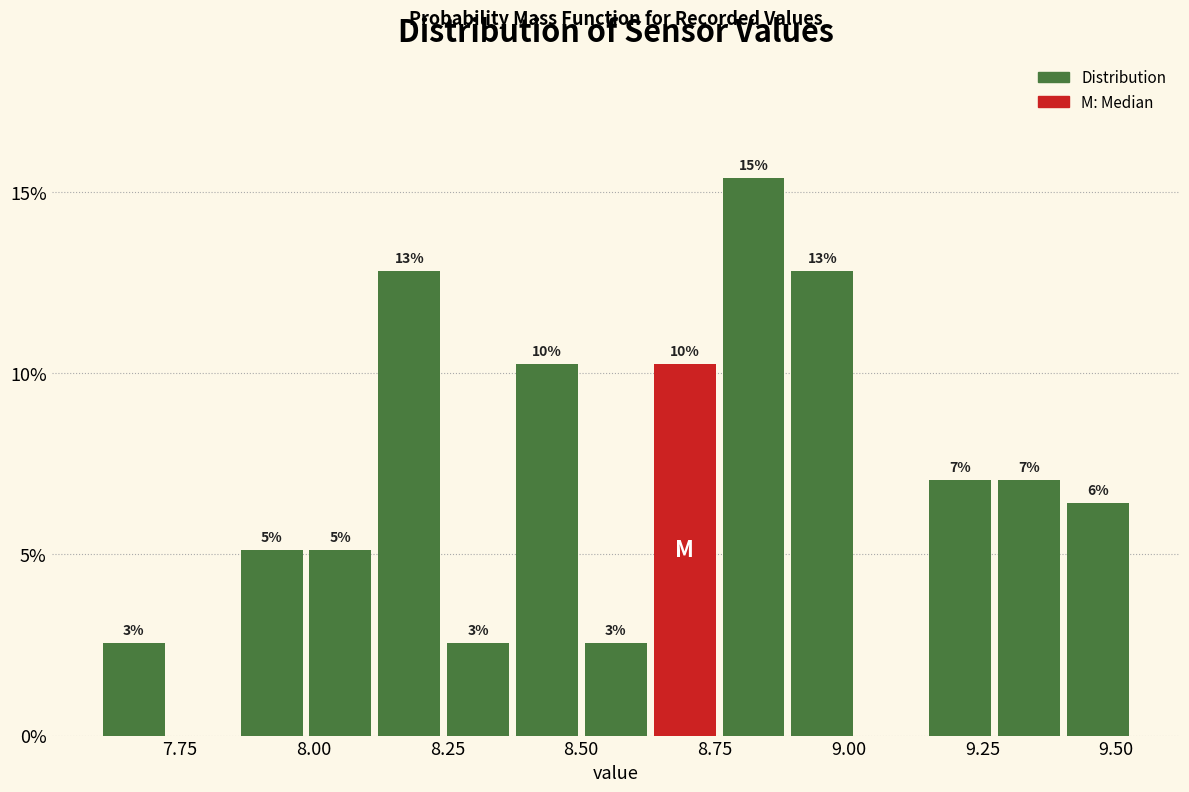

Around what value on the x-axis is the tallest bar? Give the approximate position of its centre, as read against the axis.

8.80